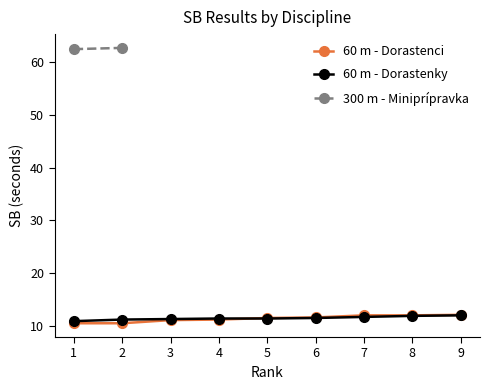

Does the chart have visible grid lines?

No